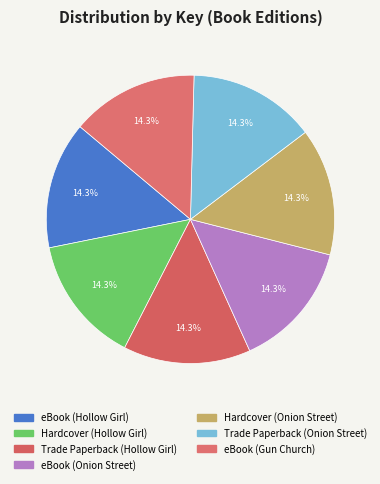

The Trade Paperback (Hollow Girl) slice represents 14% of the pie. True or false?

True